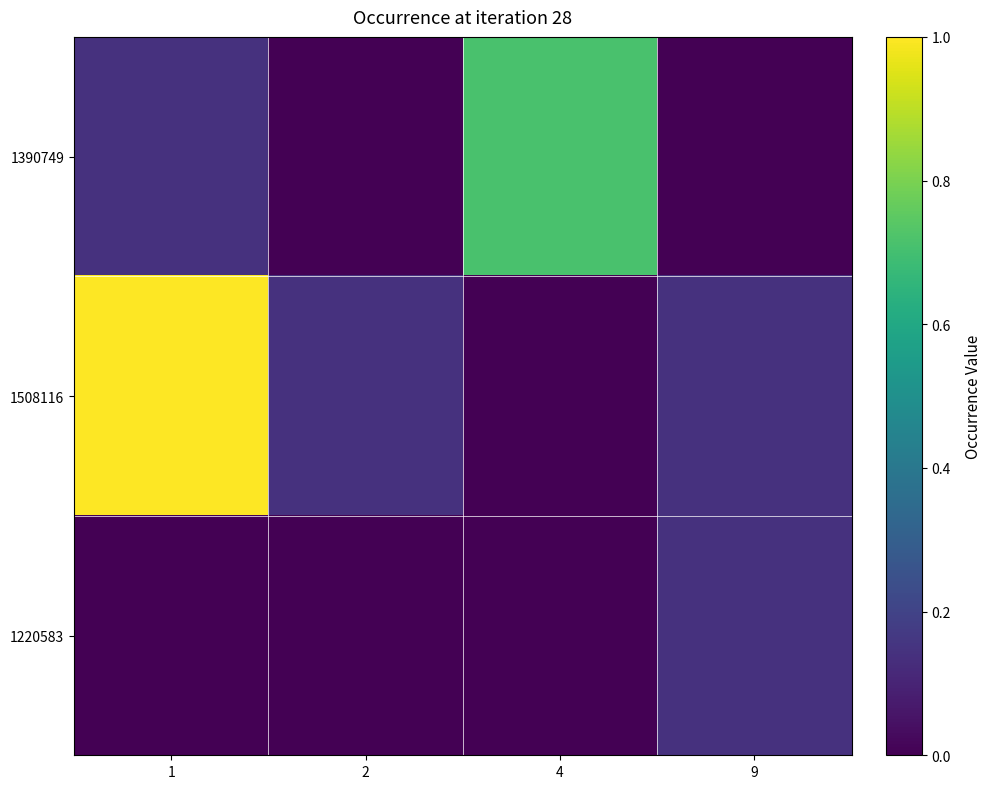

Reading right to left, what are all the values shown in this chart?

1390749: 9=0.0	4=0.7	2=0.0	1=0.1
1508116: 9=0.1	4=0.0	2=0.1	1=1.0
1220583: 9=0.1	4=0.0	2=0.0	1=0.0